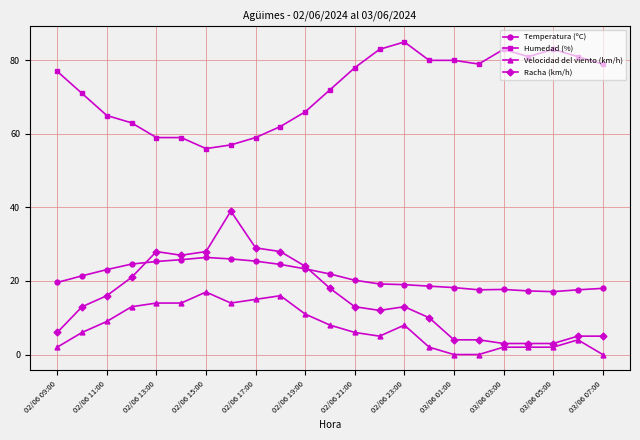

Which series has the widest spread of values?

Racha (km/h)